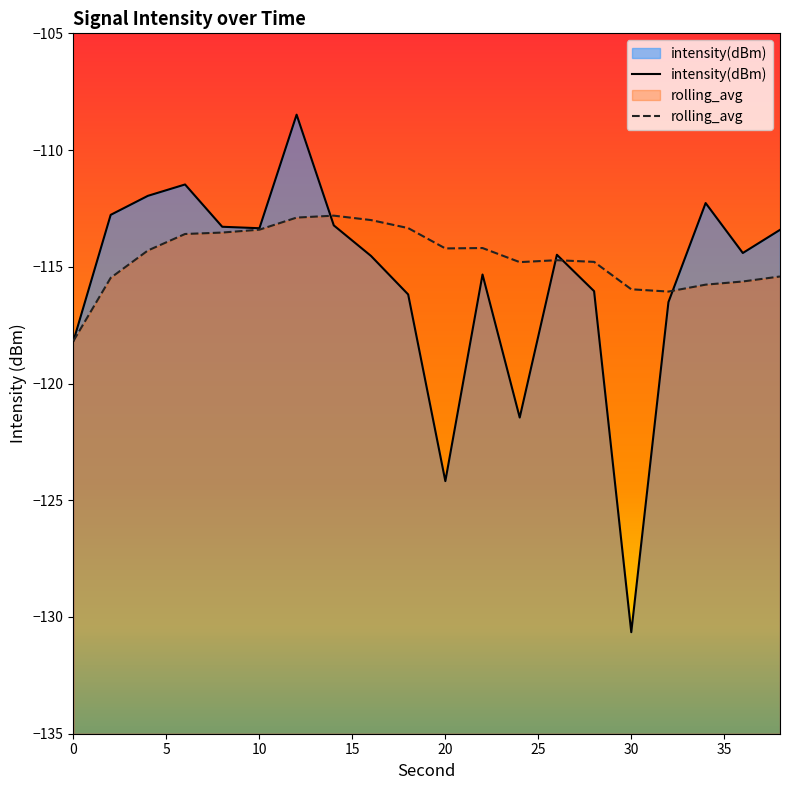

At how many categories does at least one series exceed -128?

20